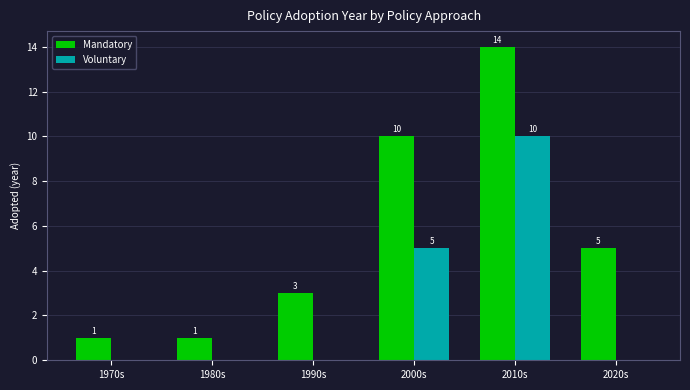

What is the spread (max minus min) of values at 2010s?

4